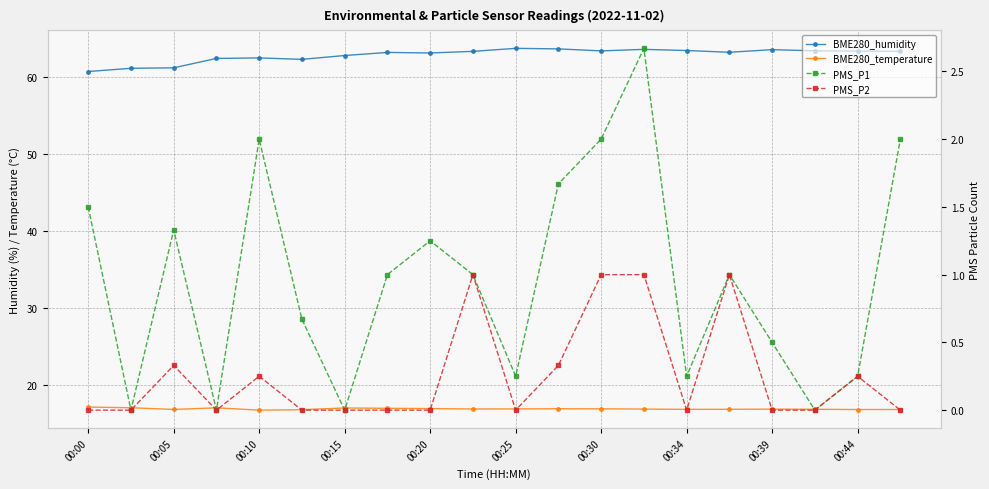

Which has a higher value, 17 or 00:44?

17